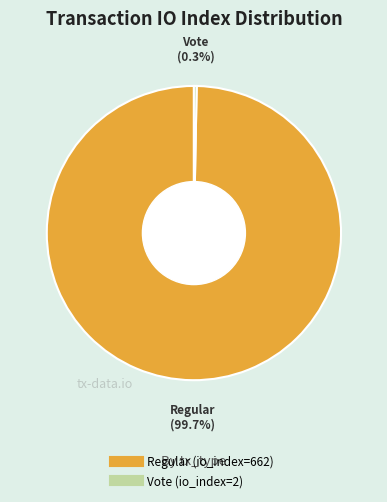

To the nearest percent, what is the difference between the Vote (io_index=2) and Regular (io_index=662) slice percentages?

99%